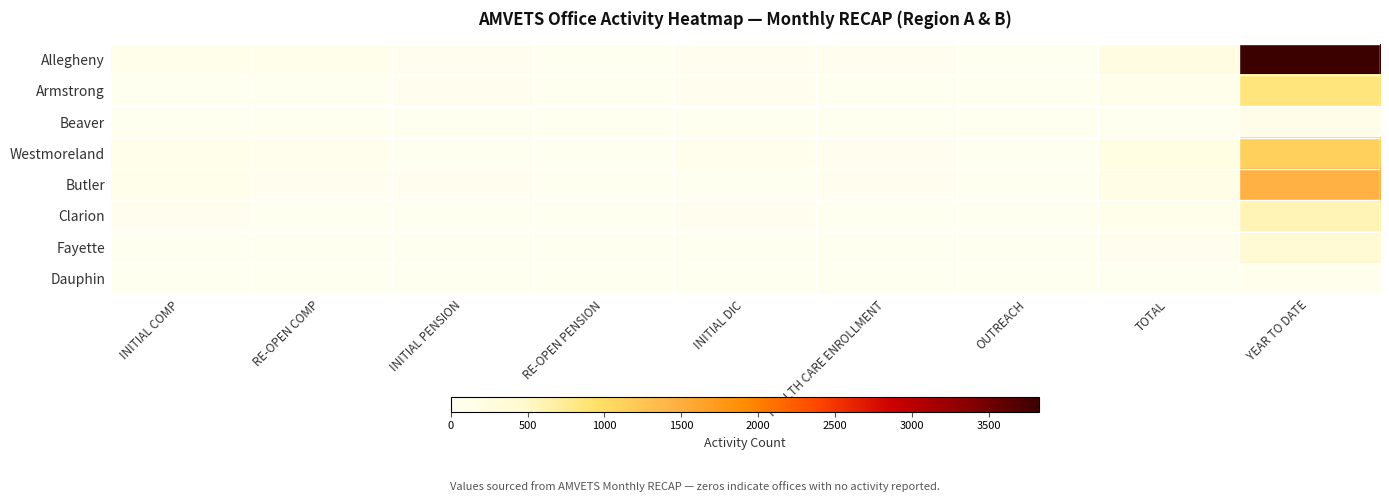

At which category does the chart reach its minimum across all series?

INITIAL COMP